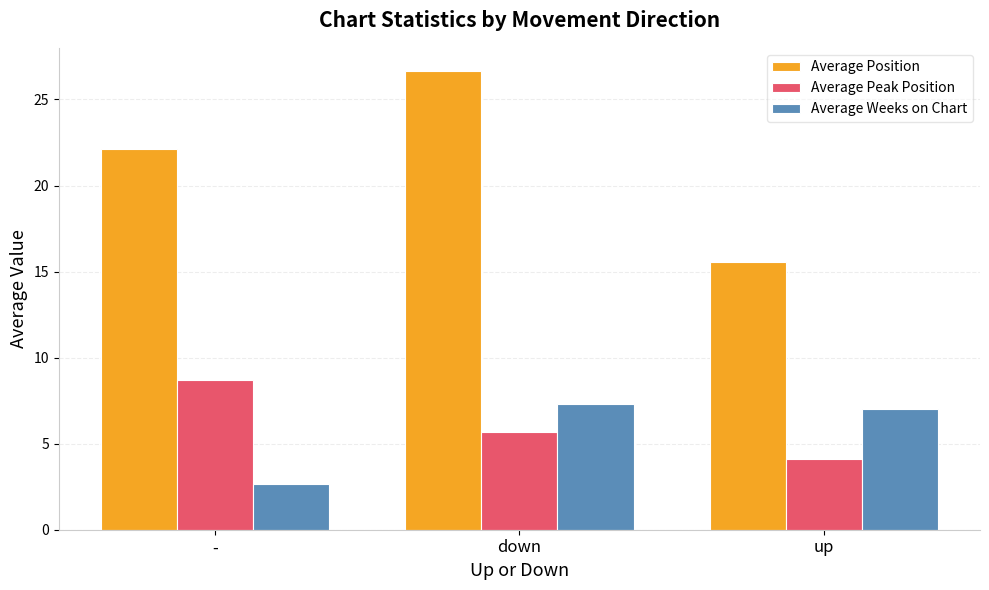

How many groups of bars are there?

3